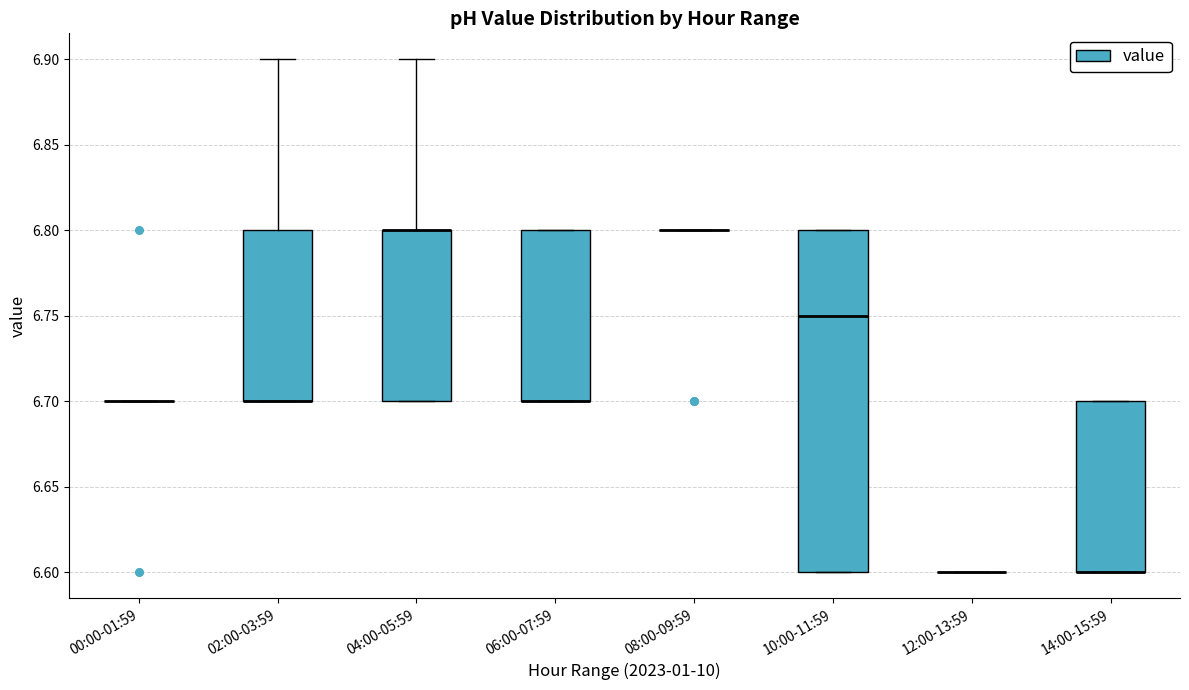

Reading left to right, transcribe this box plot: for each box, give where its median line is, the range the box spans, and where its two whiskers end, as read against the y-axis. The values are not printed on the chart, so give them approximately, as read against the axis.

00:00-01:59: box collapsed to a line at 6.70, whiskers 6.70 to 6.70
02:00-03:59: median 6.70 (drawn on the box's lower edge), box 6.70 to 6.80, whiskers 6.70 to 6.90
04:00-05:59: median 6.80 (drawn on the box's upper edge), box 6.70 to 6.80, whiskers 6.70 to 6.90
06:00-07:59: median 6.70 (drawn on the box's lower edge), box 6.70 to 6.80, whiskers 6.70 to 6.80
08:00-09:59: box collapsed to a line at 6.80, whiskers 6.80 to 6.80
10:00-11:59: median 6.75, box 6.60 to 6.80, whiskers 6.60 to 6.80
12:00-13:59: box collapsed to a line at 6.60, whiskers 6.60 to 6.60
14:00-15:59: median 6.60 (drawn on the box's lower edge), box 6.60 to 6.70, whiskers 6.60 to 6.70